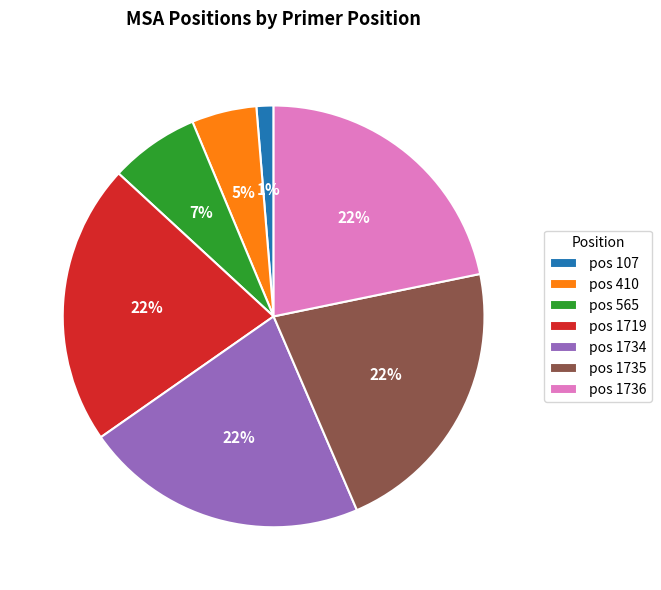

Which category has the smallest portion of the pie?

pos 107